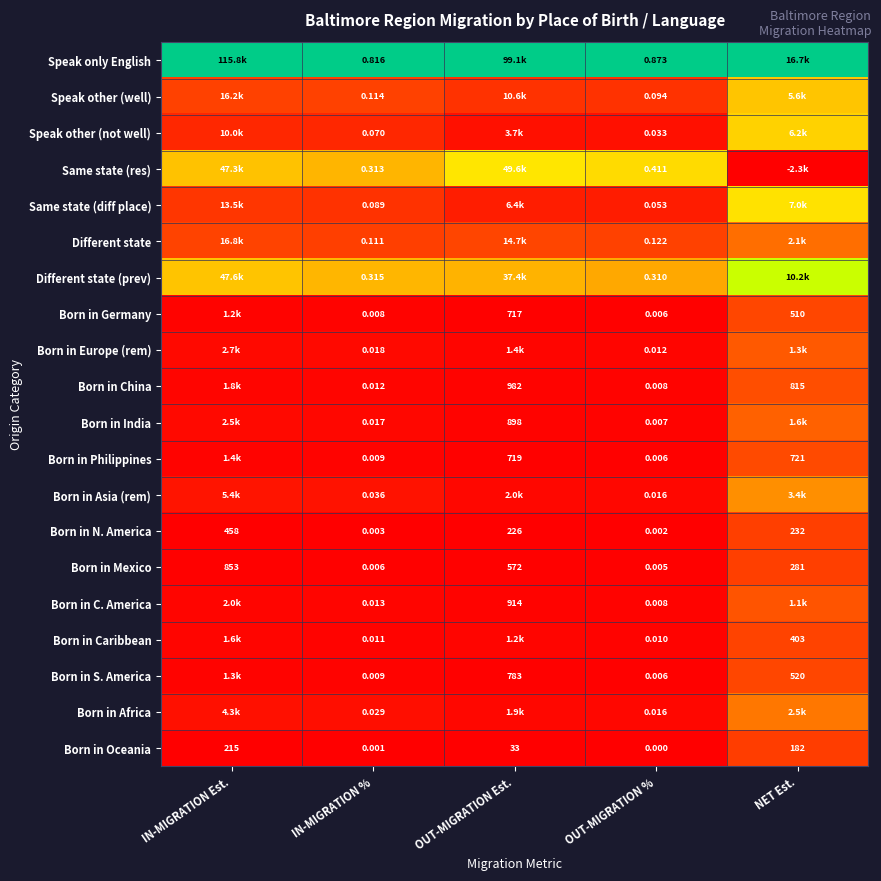

At how many categories does at least one series exceed 0?

5